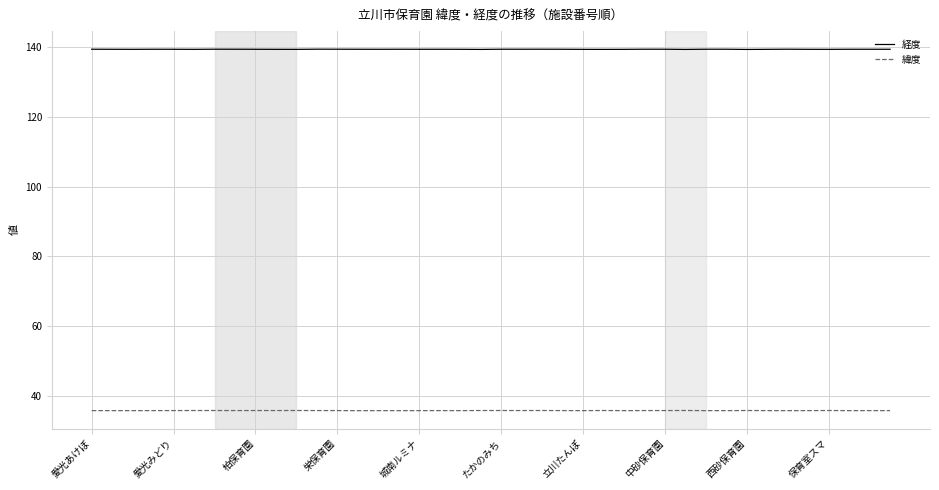

What is the maximum value for 経度?

139.4